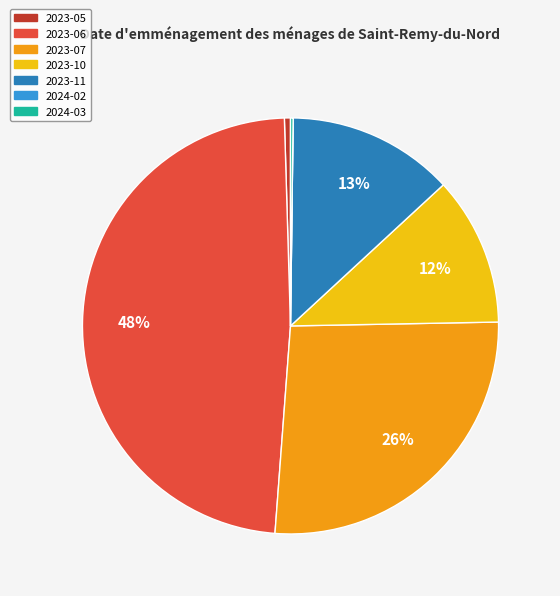

To the nearest percent, what is the combined percentage of 2023-11 and 2023-07?

39%